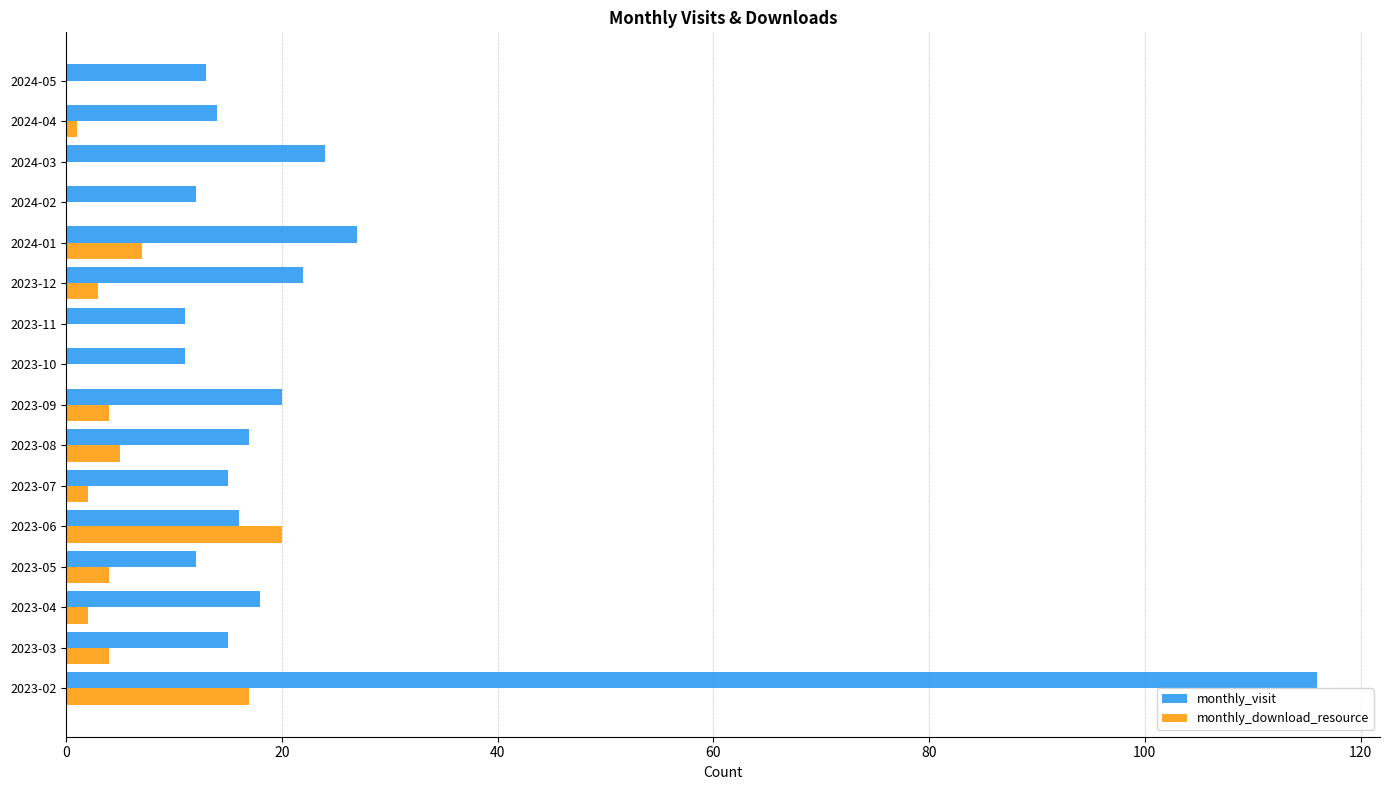

The value of monthly_visit at 2024-03 is 17. True or false?

False